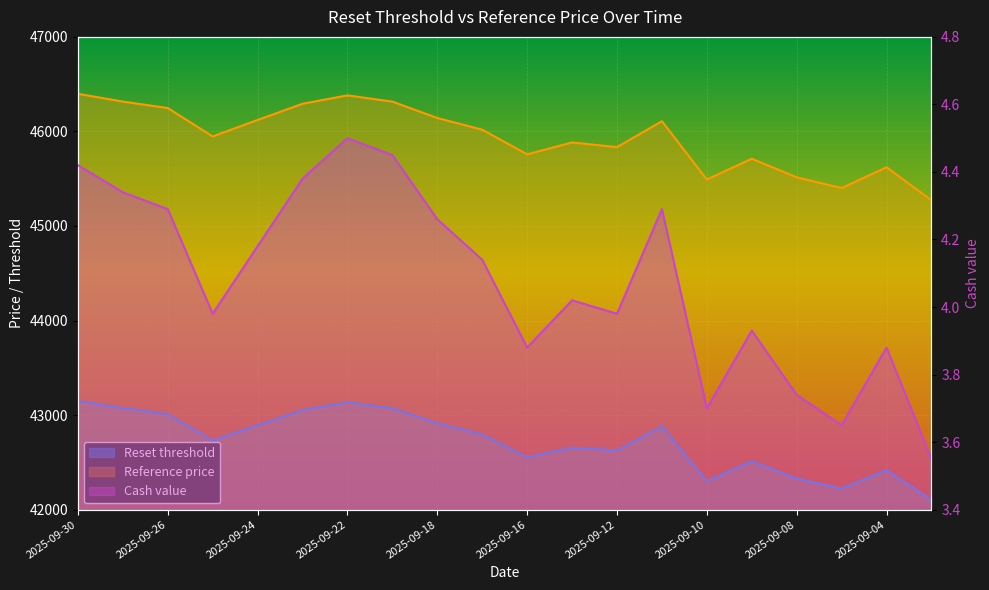

True or false: Reference price and Cash value cross at least once.

False